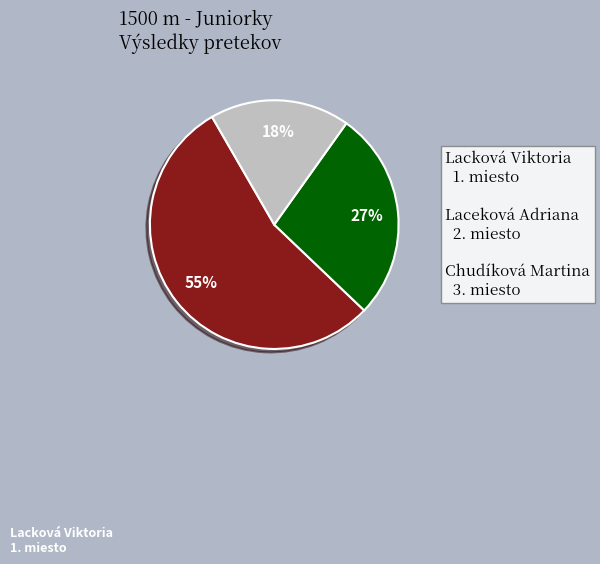

How many segments does this pie chart have?

3